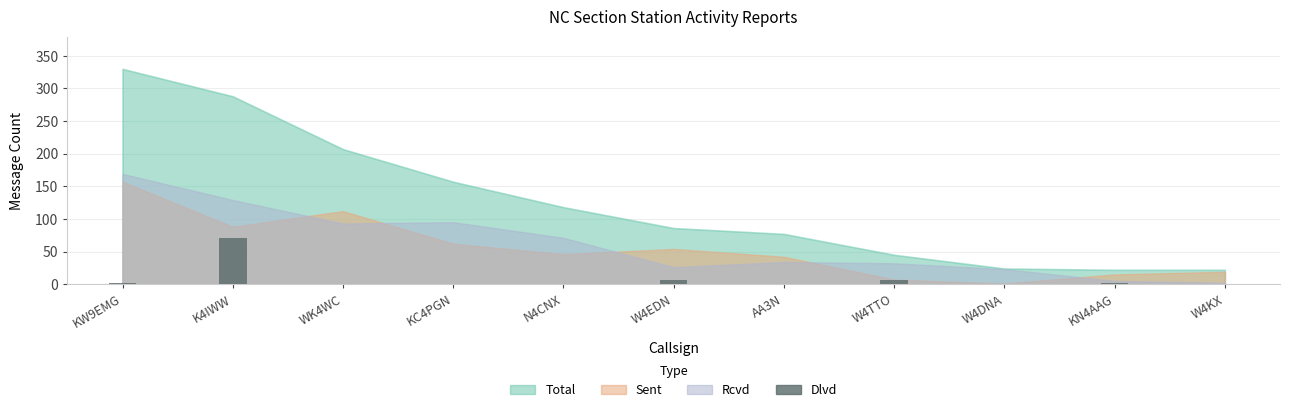

The value at W4DNA is -45. True or false?

False